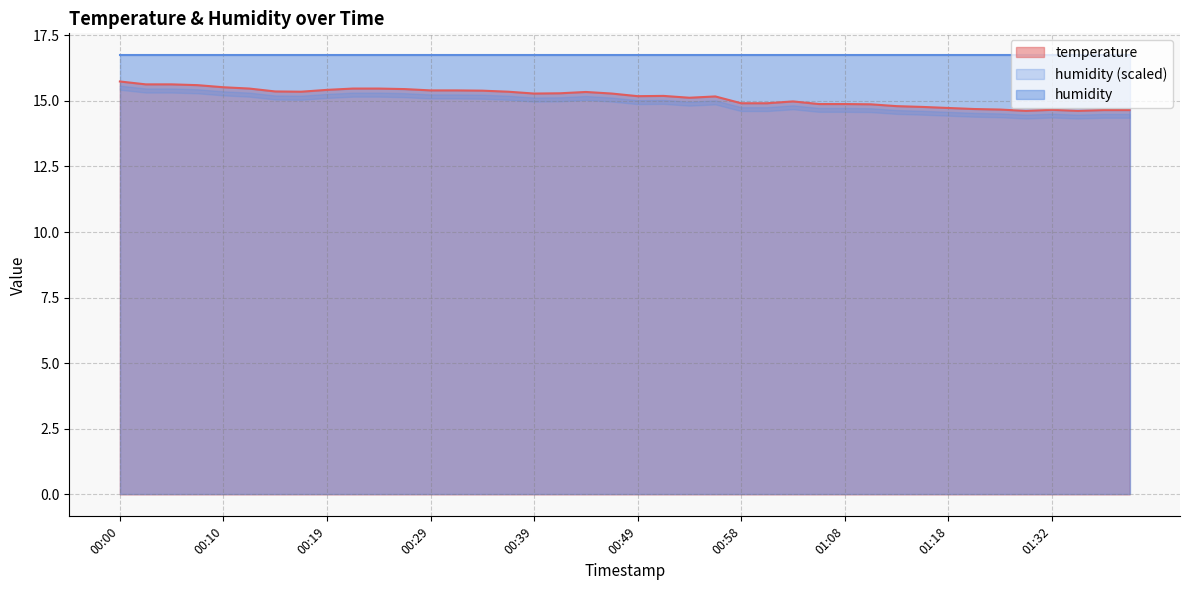

What is the difference between the maximum and minimum values?

1.1